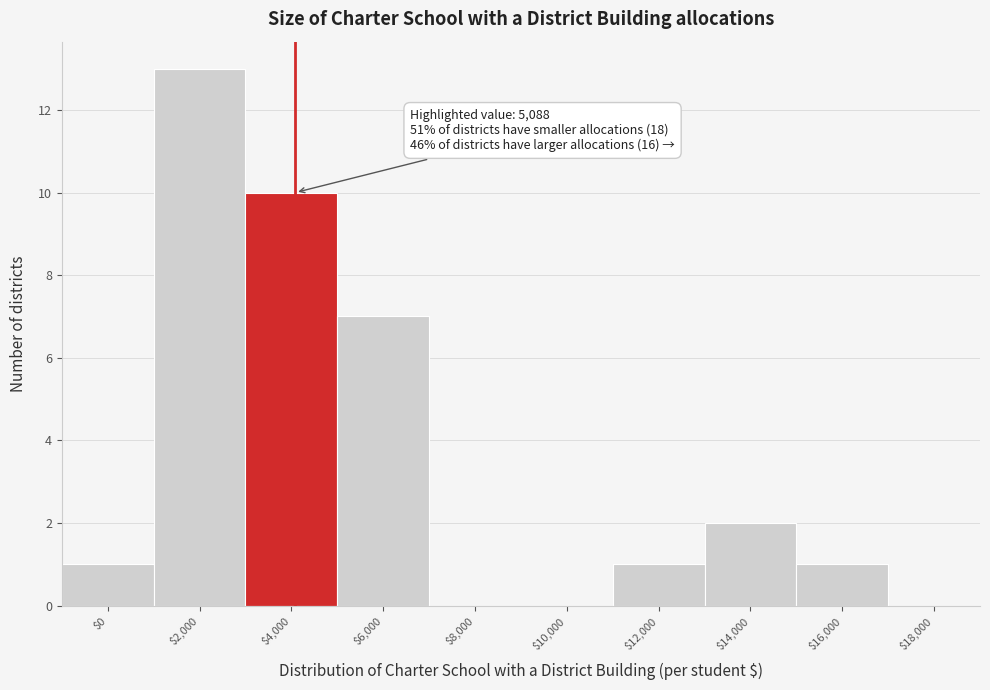

At which label is the value closest to 6?

$6,000